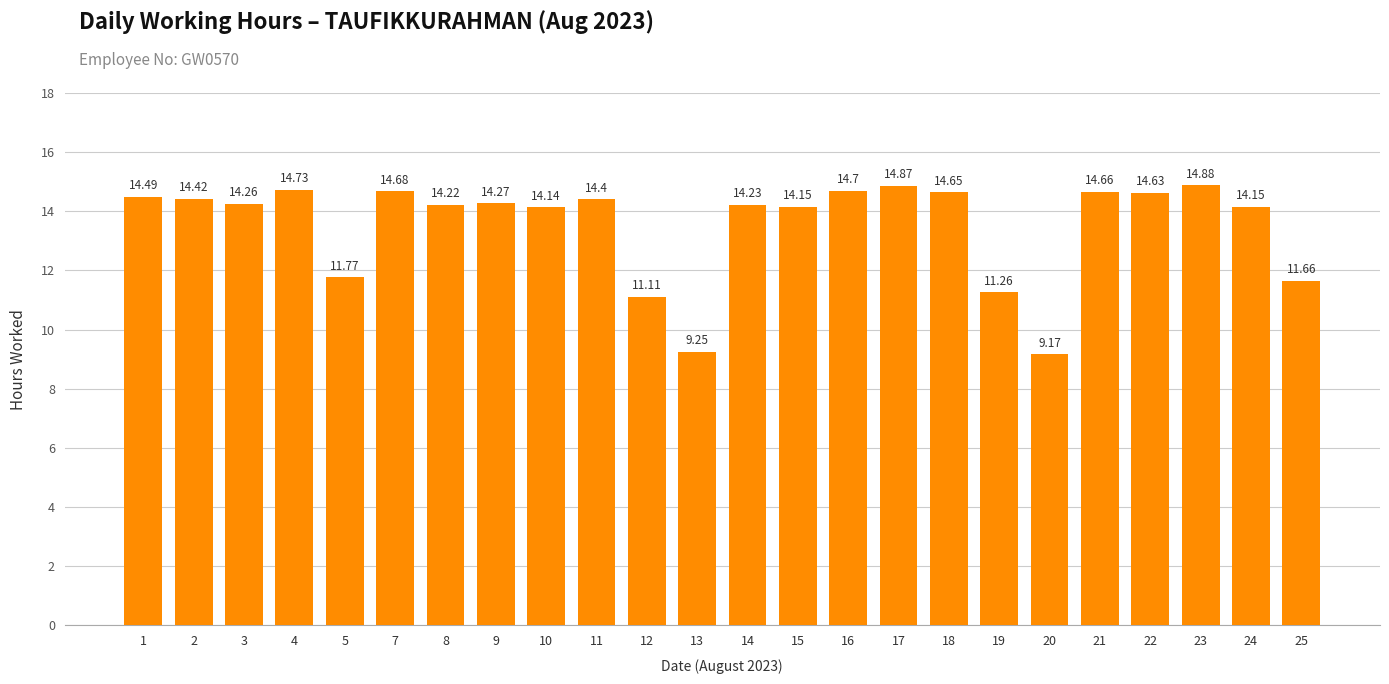

The chart shows a value of 14.2 at 24. True or false?

True